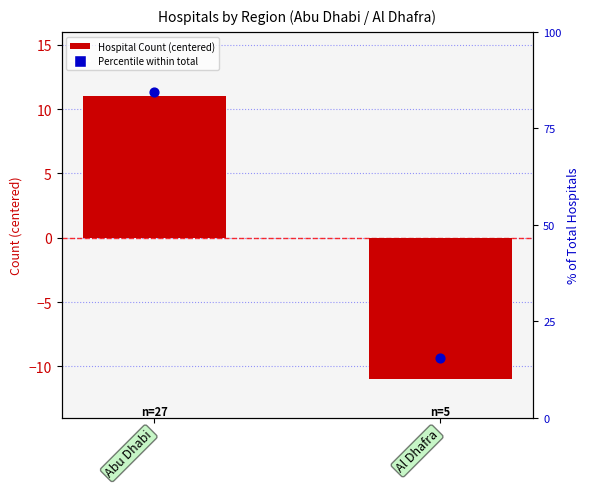

What are all the series names shown in the legend?

Hospital Count (centered), Percentile within total